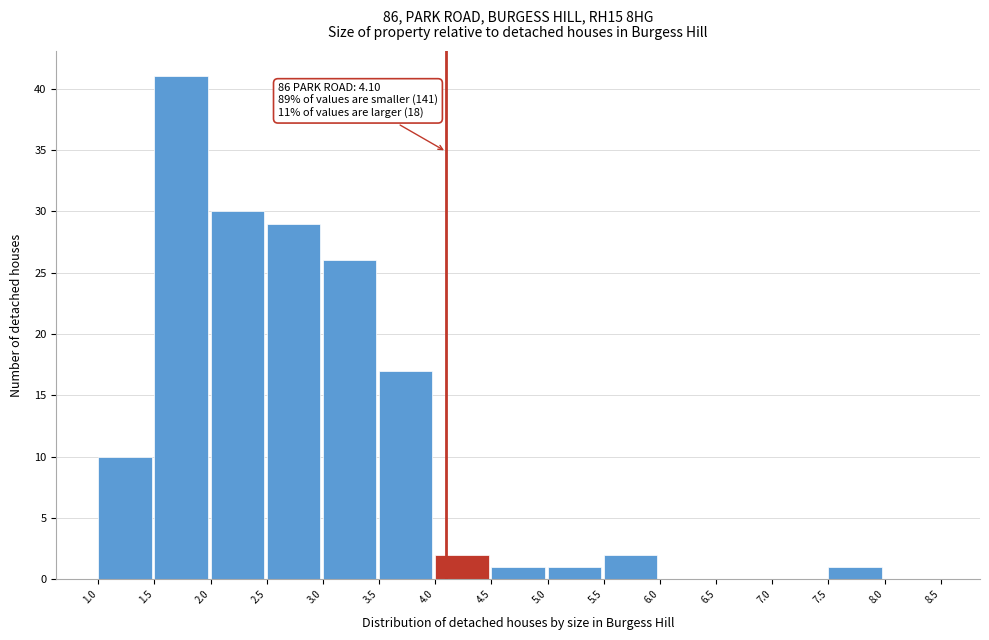

Which range on the x-axis has the tallest bar?

1.5 to 2.0